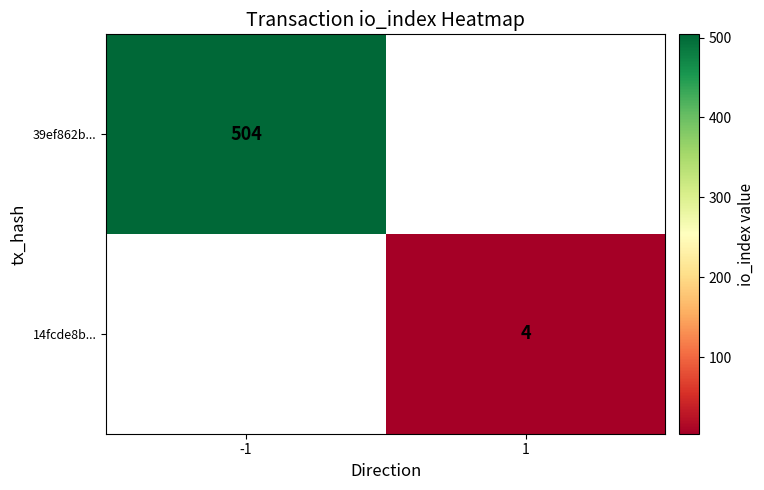

Is the value of 14fcde8b... at 1 greater than the value of 39ef862b... at -1?

No